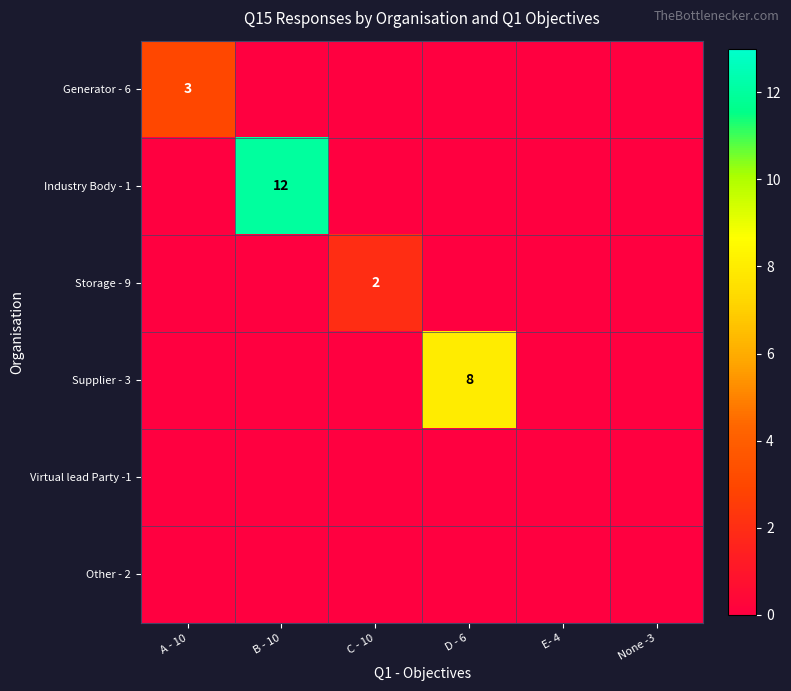

Which has a higher value, C - 10 or A - 10?

A - 10